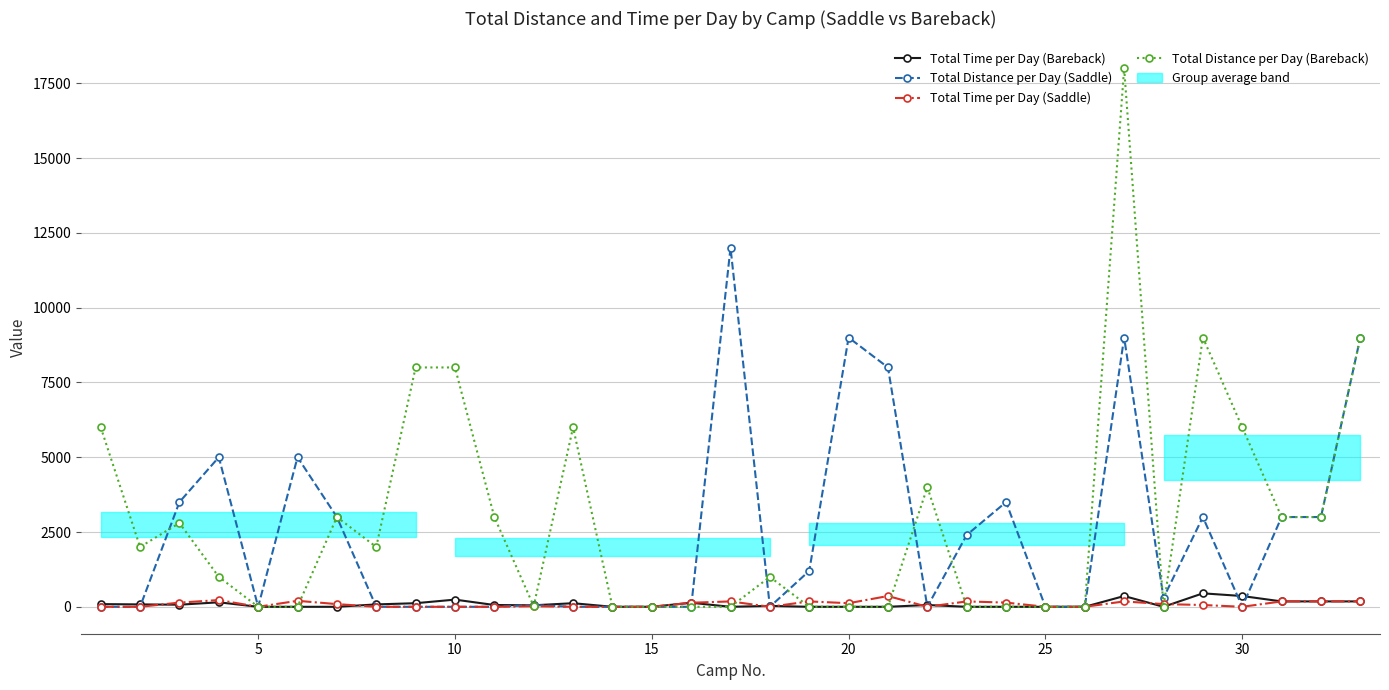

How many lines are shown in the chart?

4